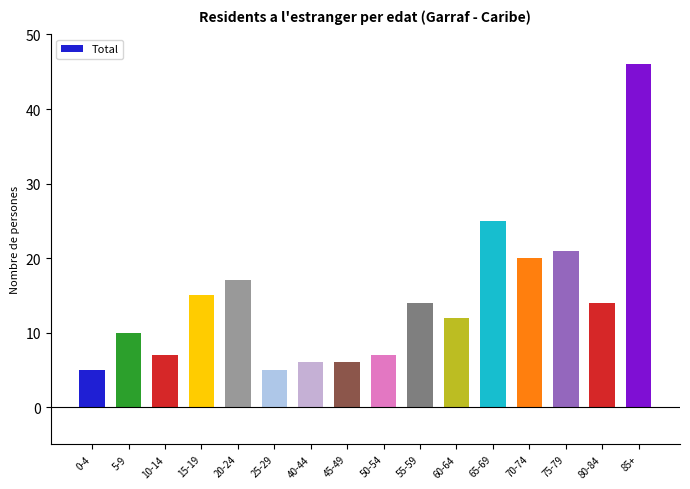

What is the minimum value shown in the chart?

5